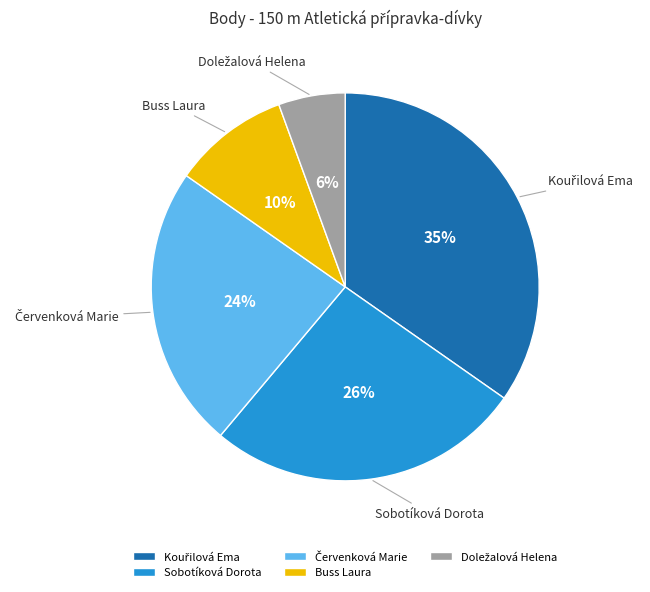

To the nearest percent, what portion does Sobotíková Dorota represent?

26%